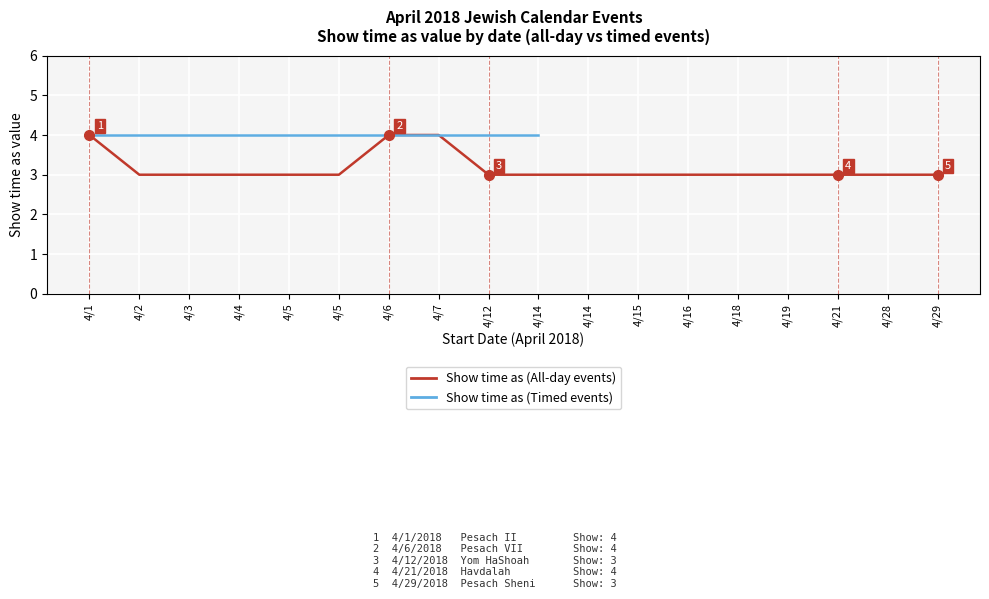

Reading left to right, extract all data points from this chart.

4/1=4	4/2=3	4/3=3	4/4=3	4/5=3	4/5=3	4/6=4	4/7=4	4/12=3	4/14=3	4/14=3	4/15=3	4/16=3	4/18=3	4/19=3	4/21=3	4/28=3	4/29=3